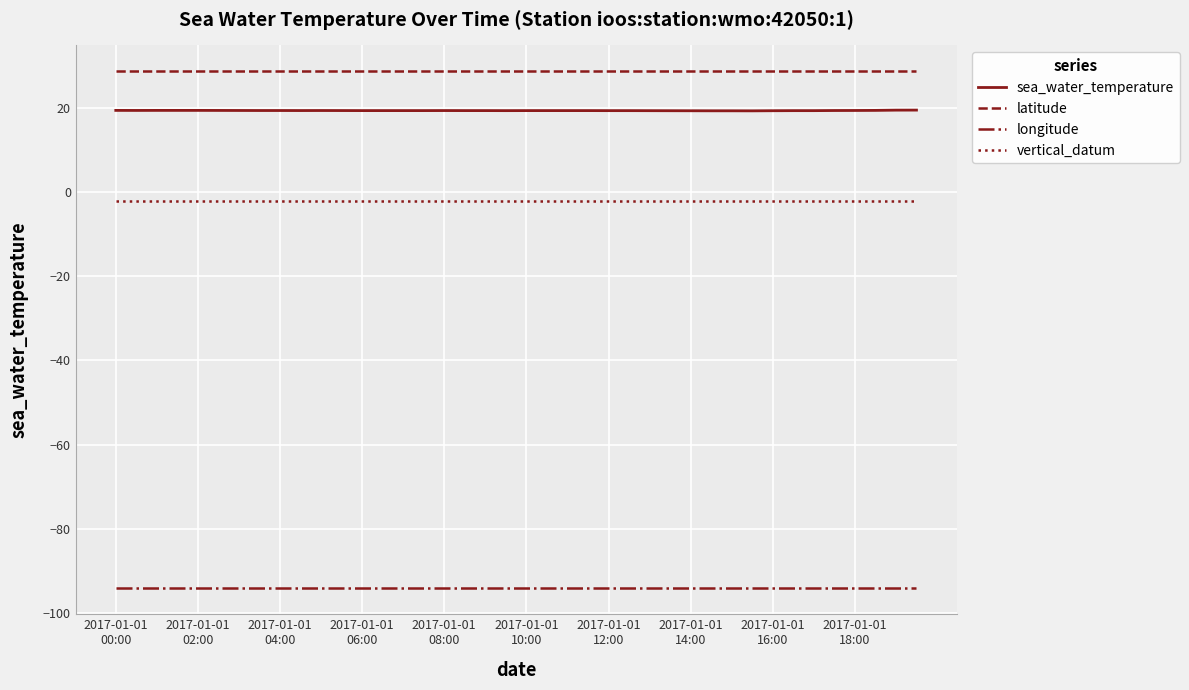

Which series has the widest spread of values?

sea_water_temperature